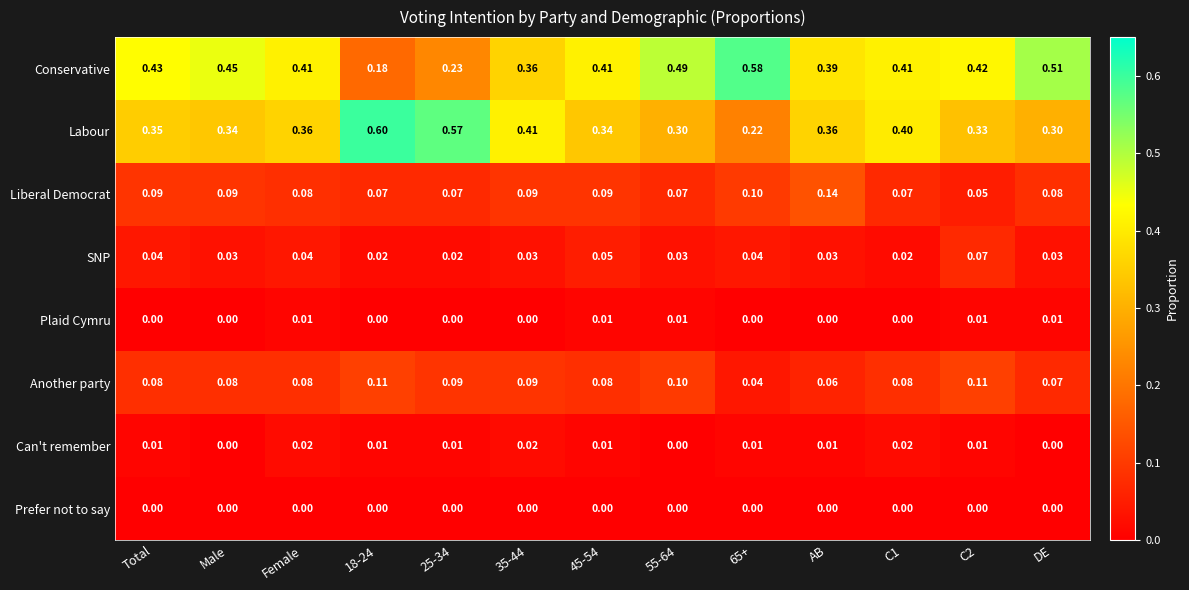

Which series changed the most between Female and C1?

Labour